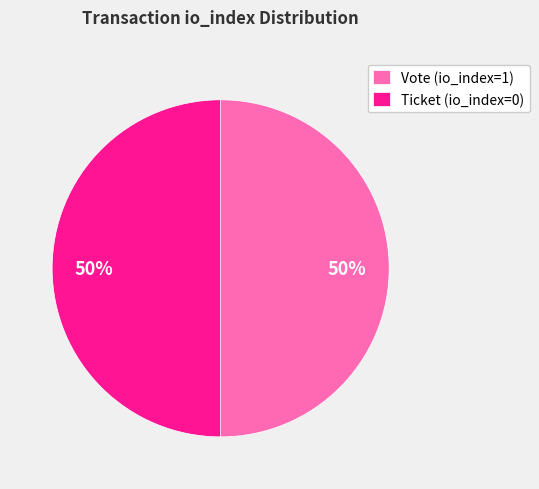

How many segments does this pie chart have?

2